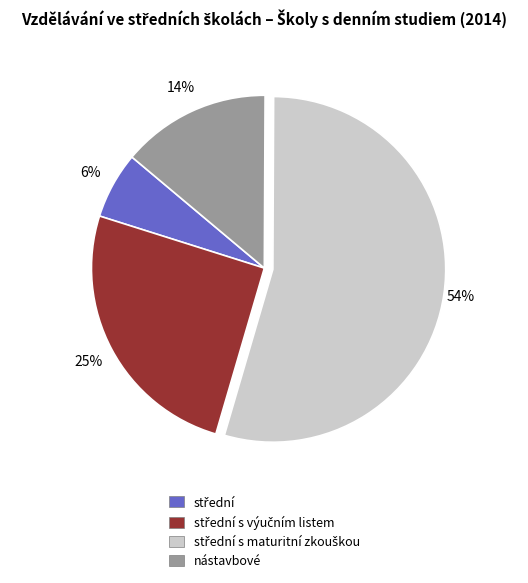

To the nearest percent, what is the average slice percentage?

25%